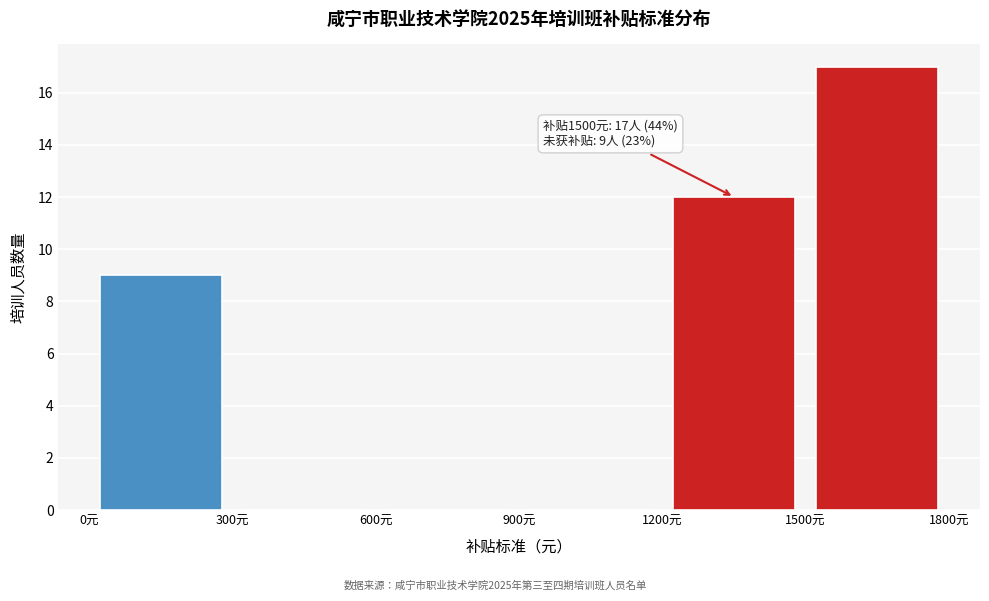

Over which range of the x-axis is the bar tallest?

1500 to 1800